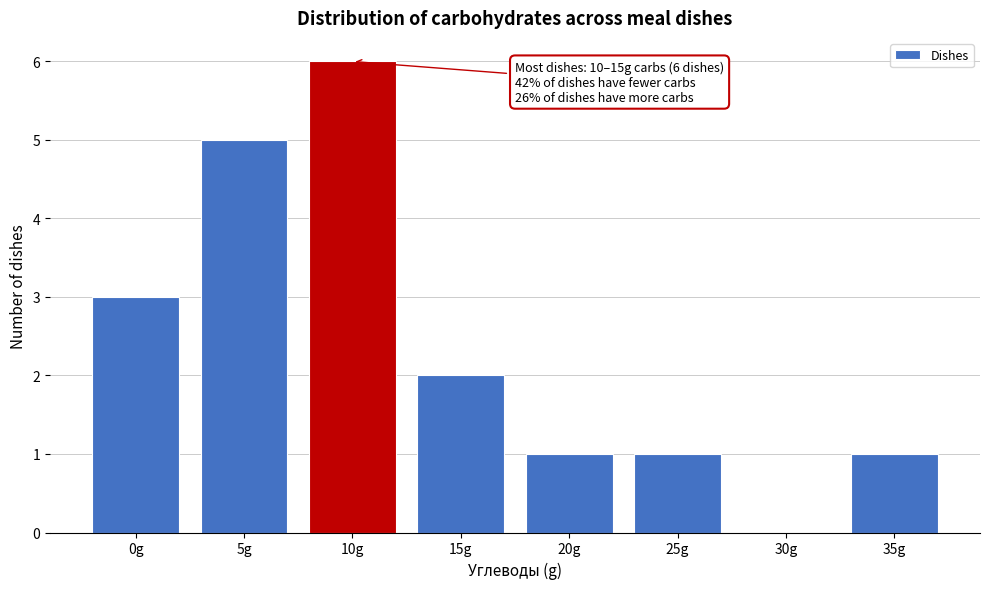

Reading left to right, list all the values displayed in this chart.

0g=3	5g=5	10g=6	15g=2	20g=1	25g=1	30g=0	35g=1